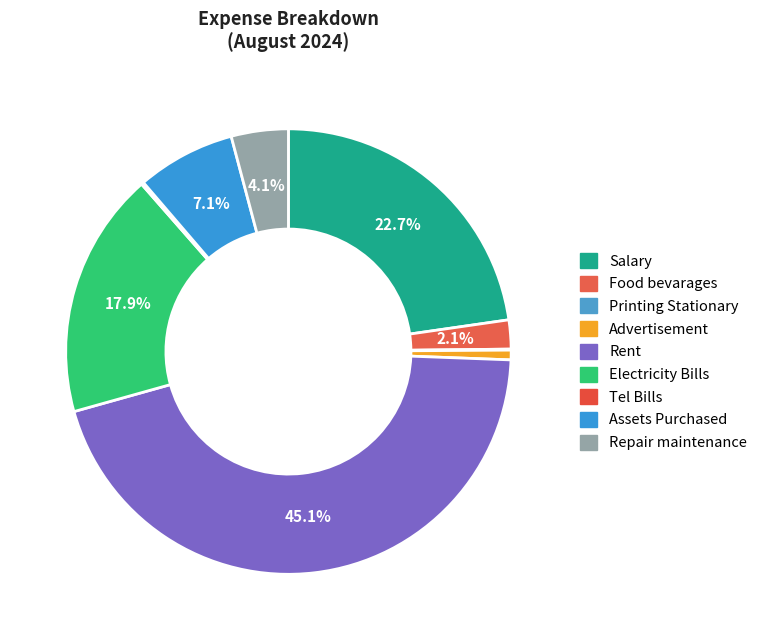

How many slices are in this pie chart?

9